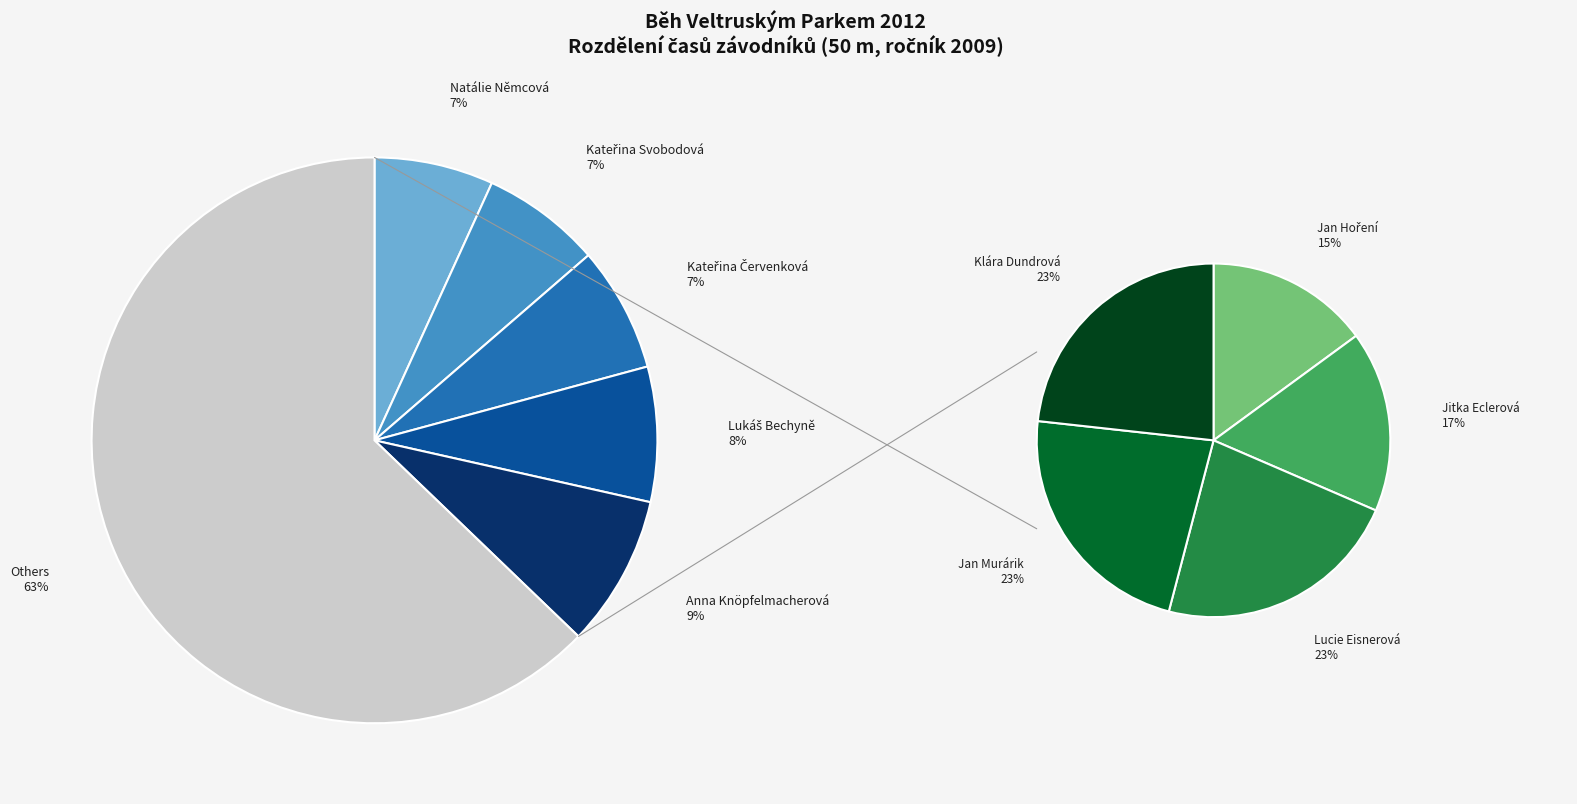

To the nearest percent, what is the difference between the largest and smallest slice percentages?

8%